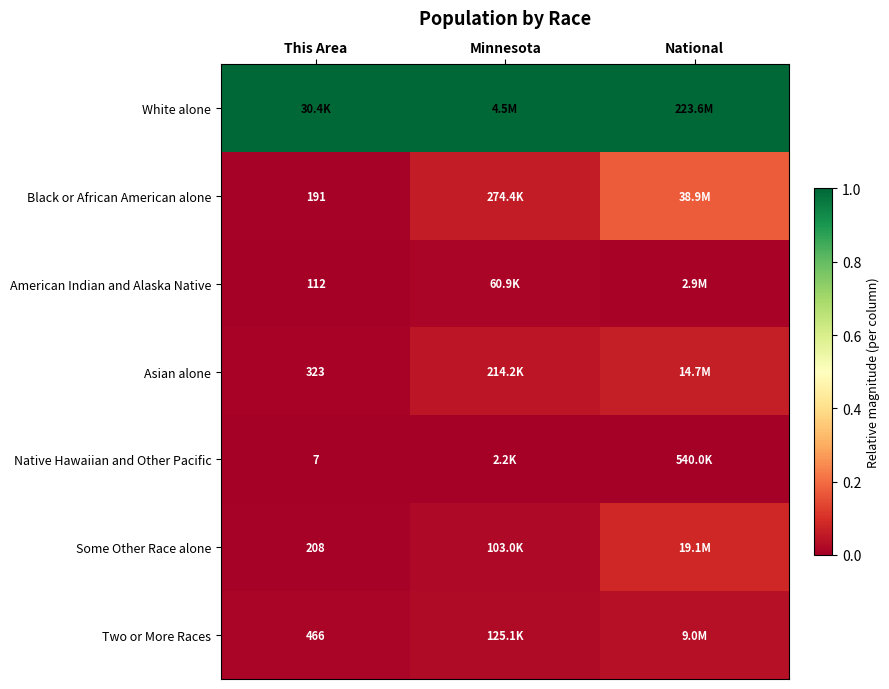

The White alone series shows 1.0 at Minnesota. True or false?

True